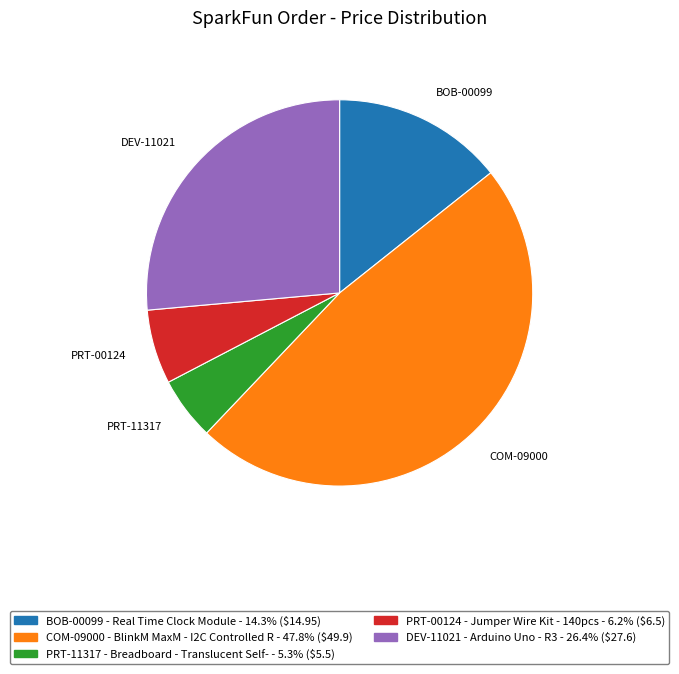

Does any single category account for the majority?

No